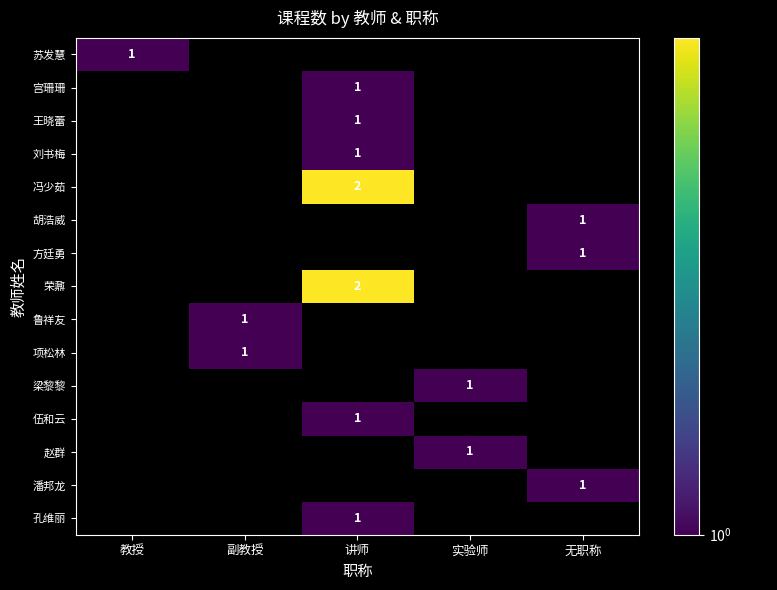

At which category does the chart reach its peak across all series?

讲师